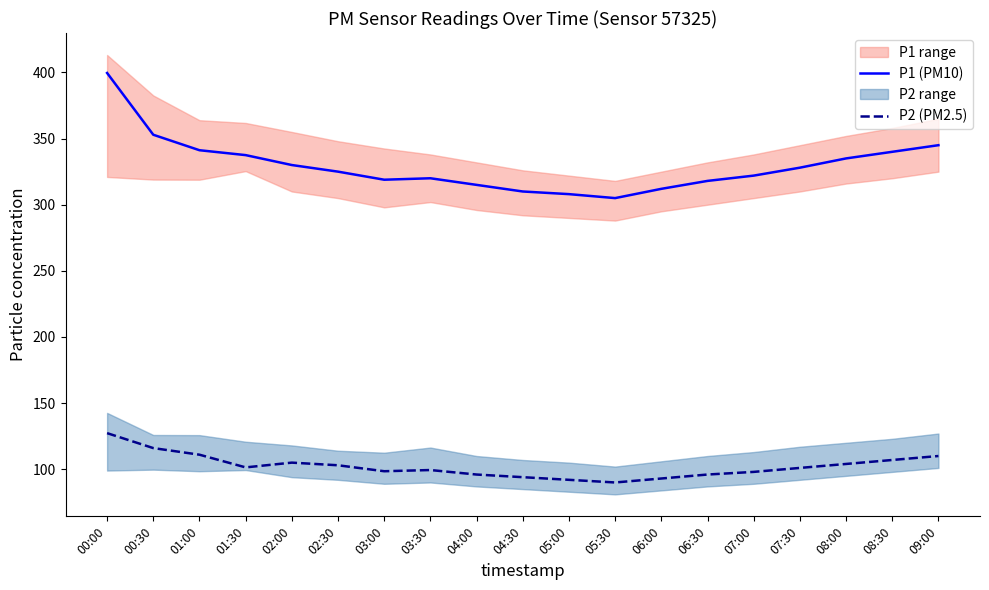

At which label does P1 (PM10) reach its peak?

00:00